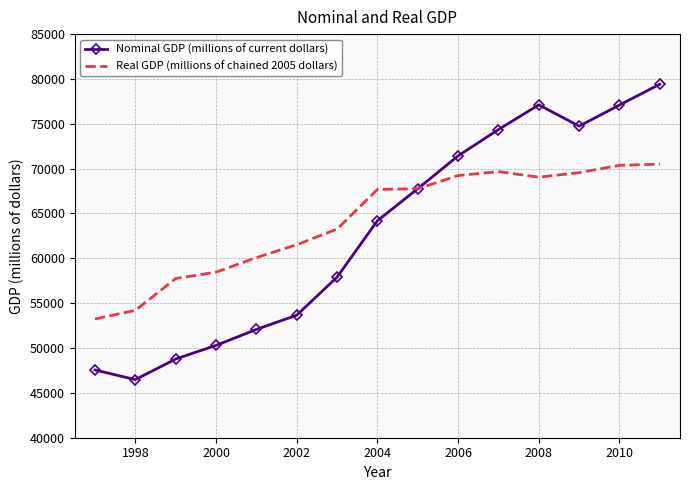

Which series has the largest total across all categories?

Real GDP (millions of chained 2005 dollars)